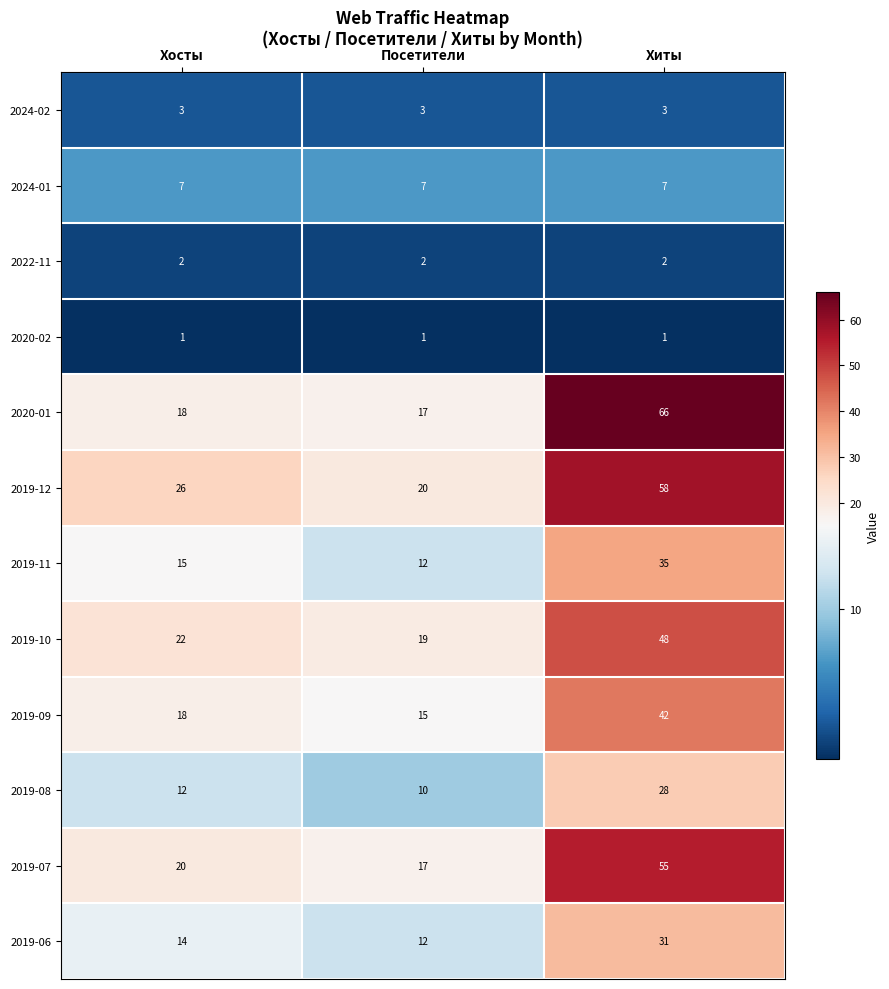

What is the total value across all series at Хосты?

158